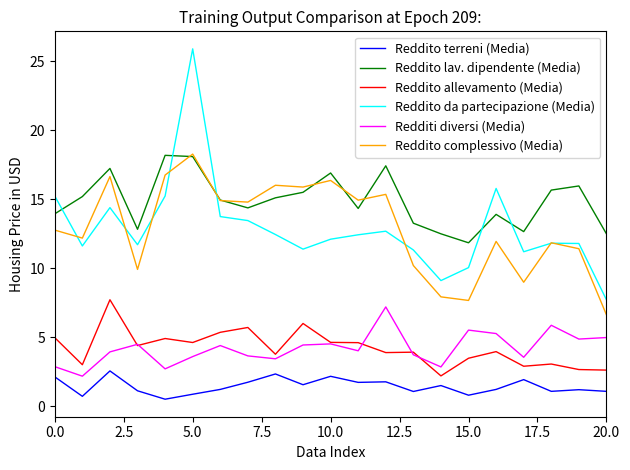

True or false: Reddito lav. dipendente (Media) and Reddito da partecipazione (Media) cross at least once.

True